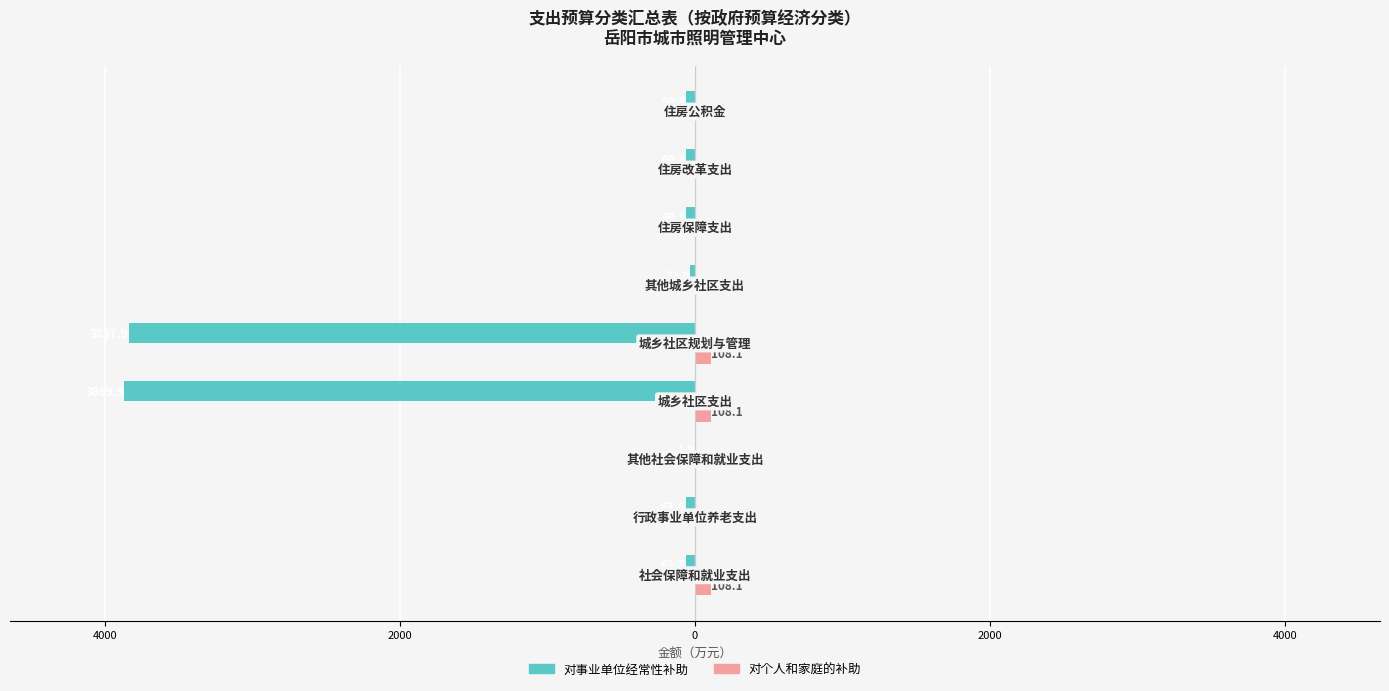

What are all the series names shown in the legend?

对事业单位经常性补助, 对个人和家庭的补助